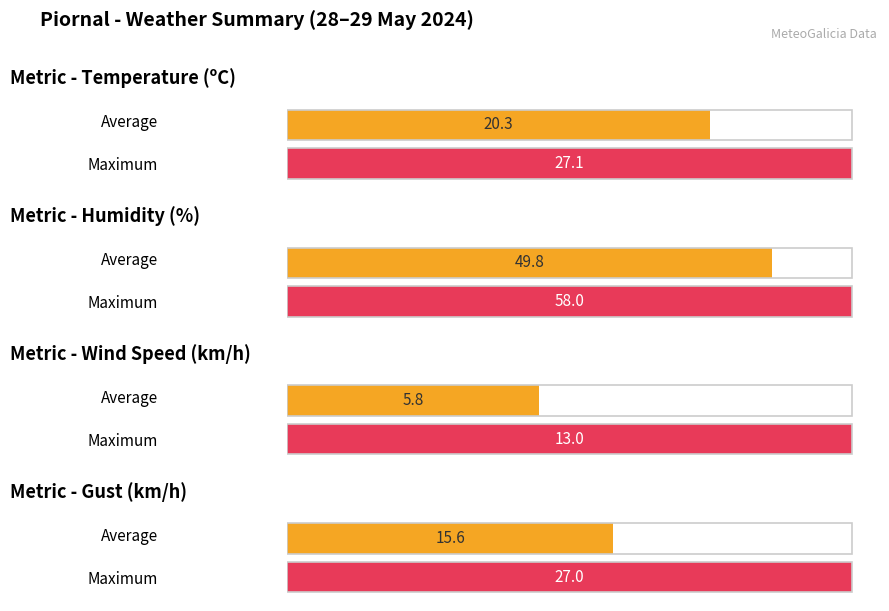

Are the bars grouped side by side (vs. stacked)?

Yes